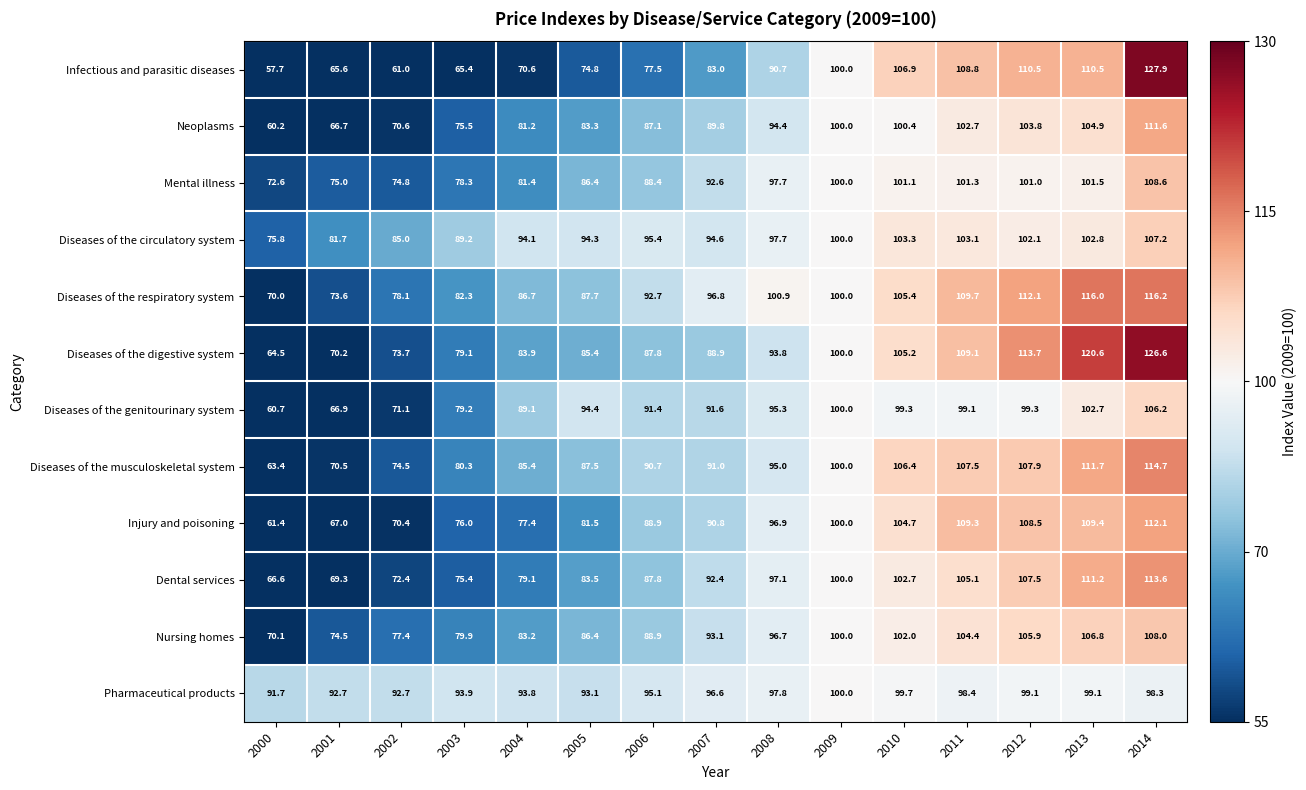

At which label does Injury and poisoning reach its minimum?

2000